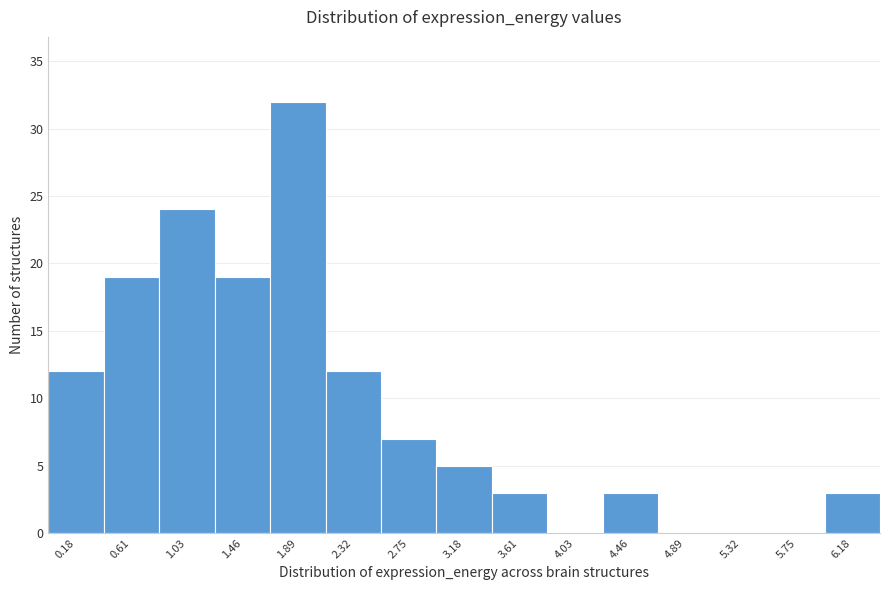

Reading left to right, extract all data points from this chart.

0.18=12	0.61=19	1.03=24	1.46=19	1.89=32	2.32=12	2.75=7	3.18=5	3.61=3	4.03=0	4.46=3	4.89=0	5.32=0	5.75=0	6.18=3